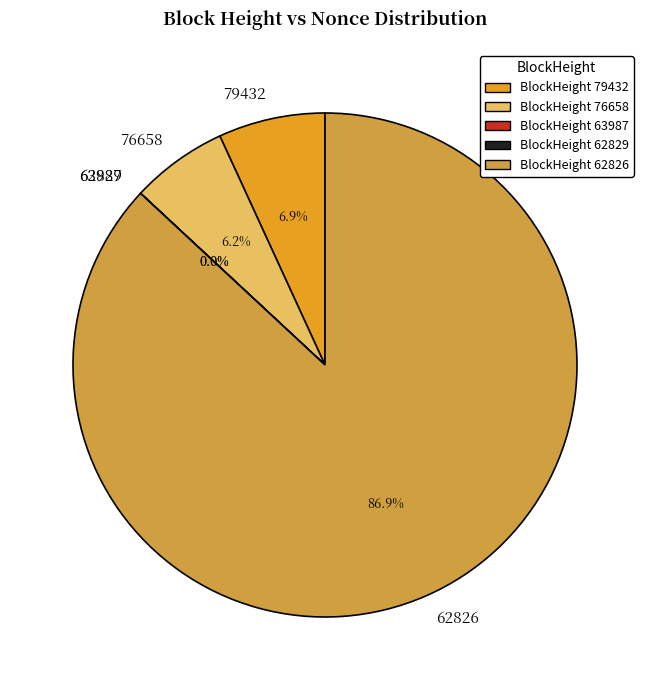

To the nearest percent, what is the average slice percentage?

20%